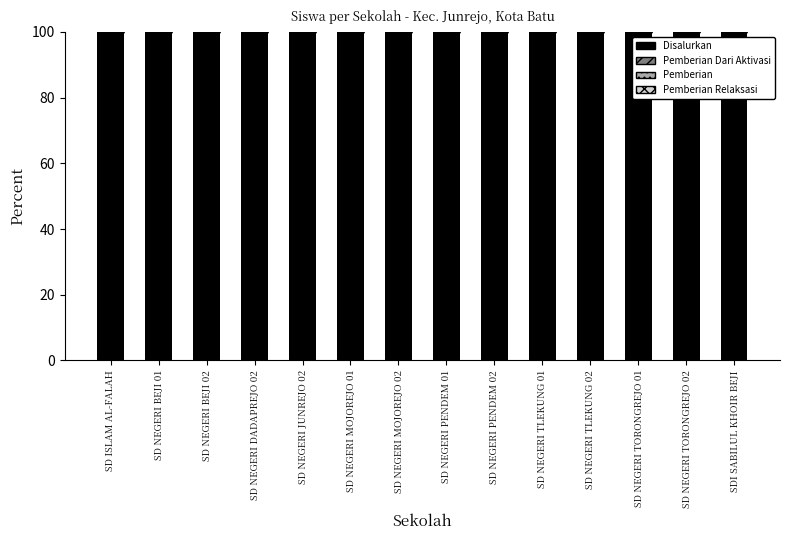

Reading left to right, extract all data points from this chart.

Disalurkan: SD ISLAM AL-FALAH=100	SD NEGERI BEJI 01=100	SD NEGERI BEJI 02=100	SD NEGERI DADAPREJO 02=100	SD NEGERI JUNREJO 02=100	SD NEGERI MOJOREJO 01=100	SD NEGERI MOJOREJO 02=100	SD NEGERI PENDEM 01=100	SD NEGERI PENDEM 02=100	SD NEGERI TLEKUNG 01=100	SD NEGERI TLEKUNG 02=100	SD NEGERI TORONGREJO 01=100	SD NEGERI TORONGREJO 02=100	SDI SABILUL KHOIR BEJI=100
Pemberian Dari Aktivasi Nominasi: SD ISLAM AL-FALAH=0	SD NEGERI BEJI 01=0	SD NEGERI BEJI 02=0	SD NEGERI DADAPREJO 02=0	SD NEGERI JUNREJO 02=0	SD NEGERI MOJOREJO 01=0	SD NEGERI MOJOREJO 02=0	SD NEGERI PENDEM 01=0	SD NEGERI PENDEM 02=0	SD NEGERI TLEKUNG 01=0	SD NEGERI TLEKUNG 02=0	SD NEGERI TORONGREJO 01=0	SD NEGERI TORONGREJO 02=0	SDI SABILUL KHOIR BEJI=0
Pemberian: SD ISLAM AL-FALAH=0	SD NEGERI BEJI 01=0	SD NEGERI BEJI 02=0	SD NEGERI DADAPREJO 02=0	SD NEGERI JUNREJO 02=0	SD NEGERI MOJOREJO 01=0	SD NEGERI MOJOREJO 02=0	SD NEGERI PENDEM 01=0	SD NEGERI PENDEM 02=0	SD NEGERI TLEKUNG 01=0	SD NEGERI TLEKUNG 02=0	SD NEGERI TORONGREJO 01=0	SD NEGERI TORONGREJO 02=0	SDI SABILUL KHOIR BEJI=0
Pemberian Relaksasi: SD ISLAM AL-FALAH=0	SD NEGERI BEJI 01=0	SD NEGERI BEJI 02=0	SD NEGERI DADAPREJO 02=0	SD NEGERI JUNREJO 02=0	SD NEGERI MOJOREJO 01=0	SD NEGERI MOJOREJO 02=0	SD NEGERI PENDEM 01=0	SD NEGERI PENDEM 02=0	SD NEGERI TLEKUNG 01=0	SD NEGERI TLEKUNG 02=0	SD NEGERI TORONGREJO 01=0	SD NEGERI TORONGREJO 02=0	SDI SABILUL KHOIR BEJI=0